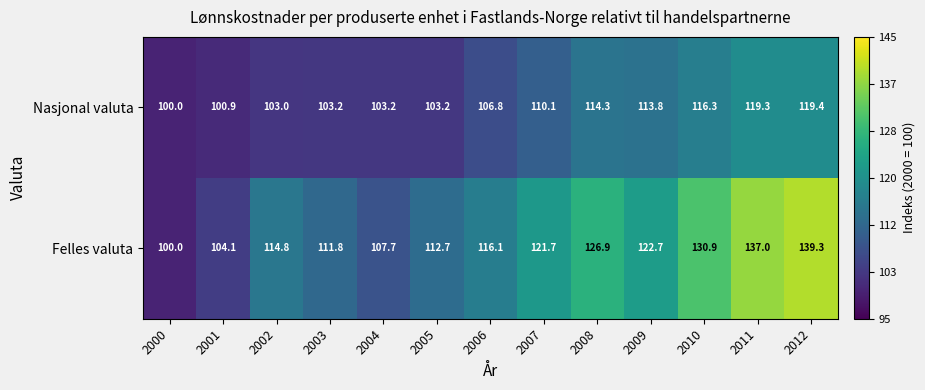

List the series in order of their overall mean, lowest first.

Nasjonal valuta, Felles valuta